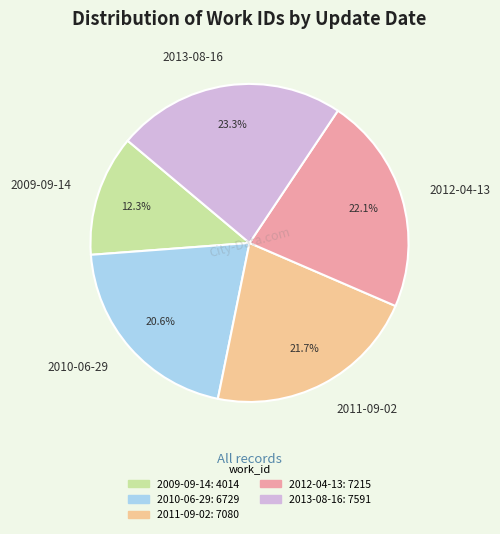

Between 2012-04-13 and 2009-09-14, which is larger?

2012-04-13